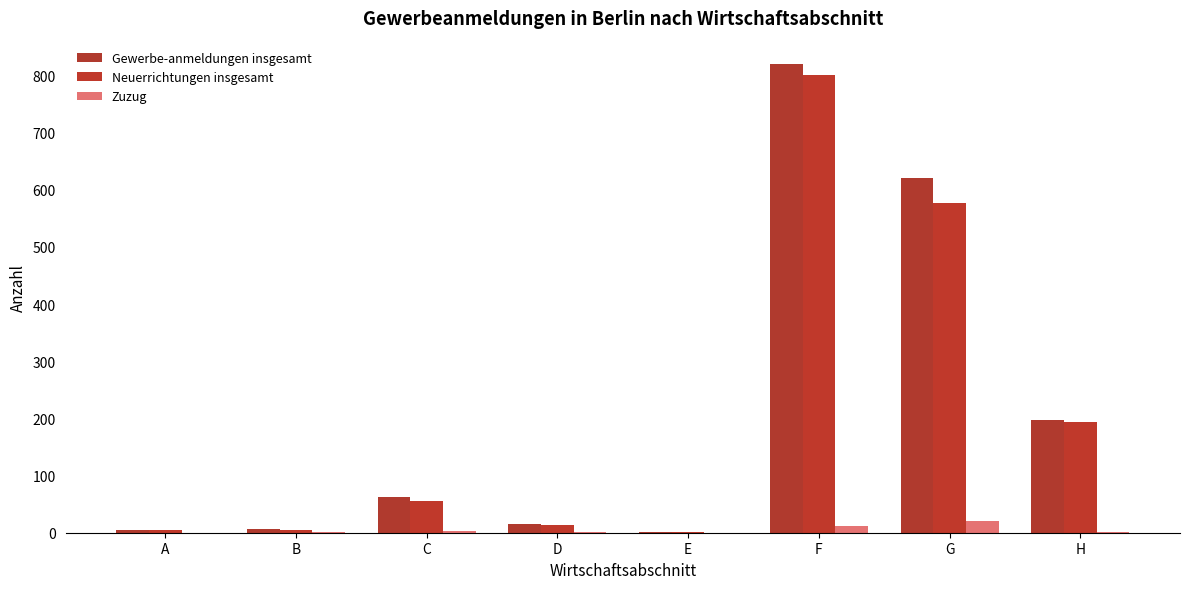

Does the chart contain stacked bars?

No